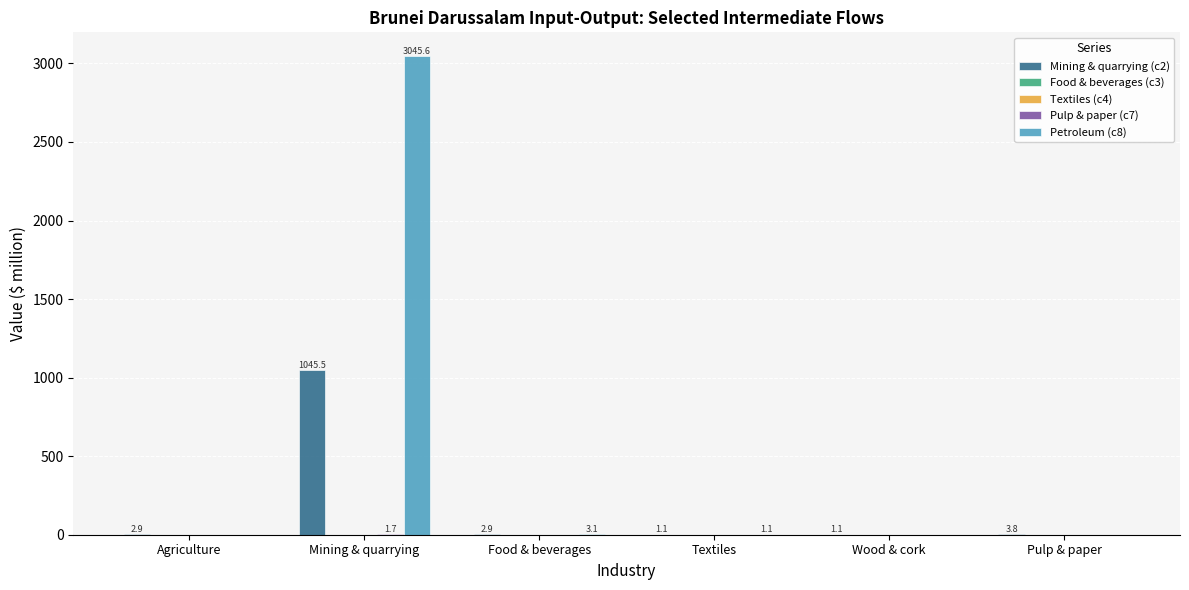

Which series has the largest total across all categories?

Petroleum (c8)